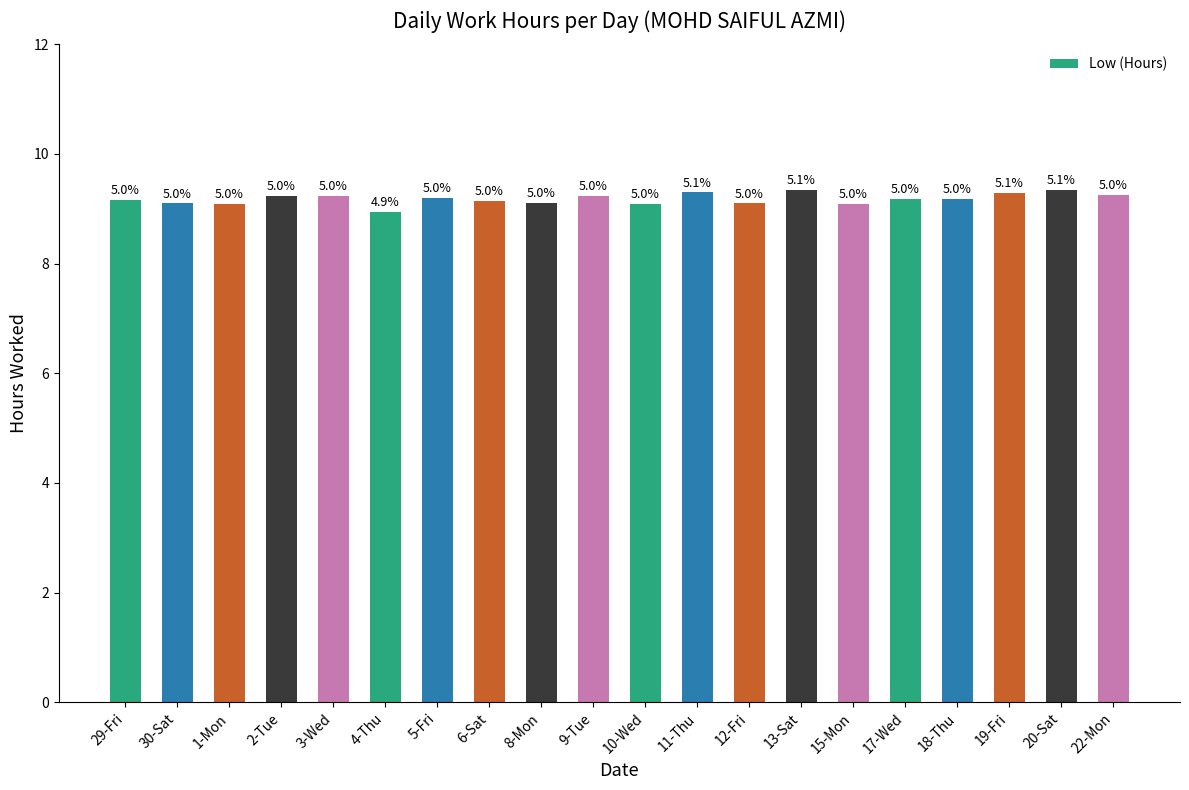

Does the chart contain any negative values?

No